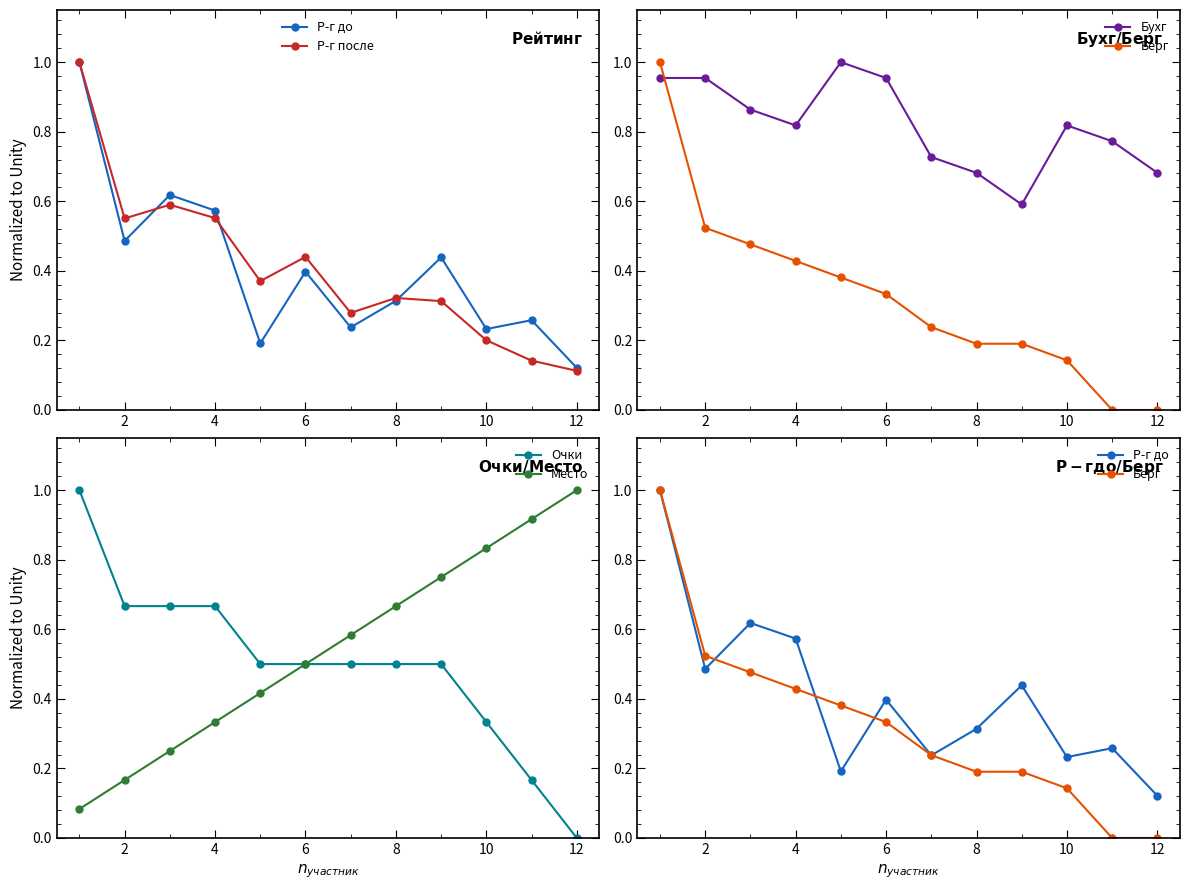

True or false: Очки has more than 1 interior local peaks.

False